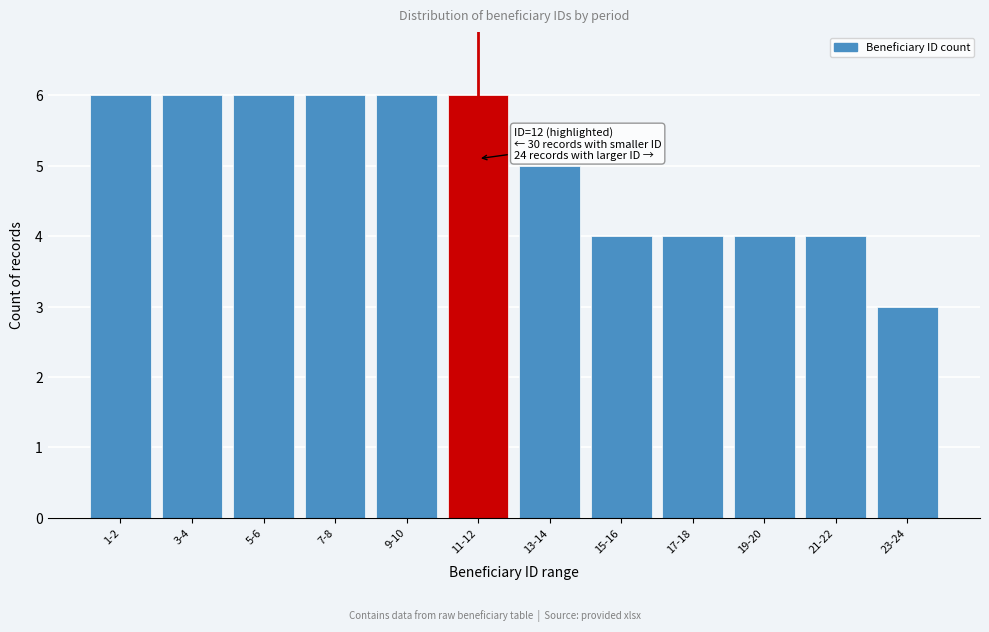

Reading left to right, transcribe all the data shown in this chart.

6	6	6	6	6	6	5	4	4	4	4	3